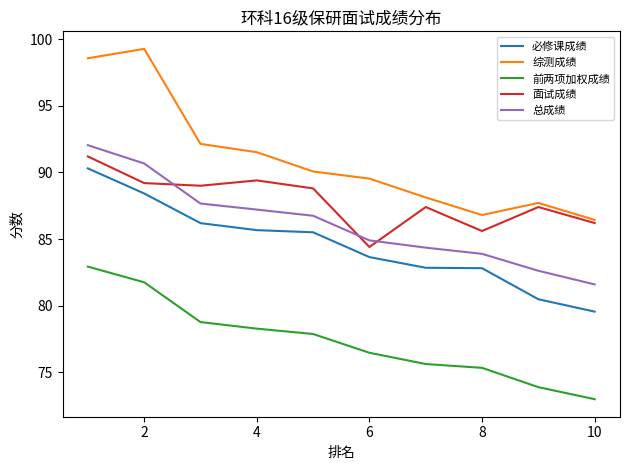

True or false: 总成绩 and 前两项加权成绩 cross at least once.

False